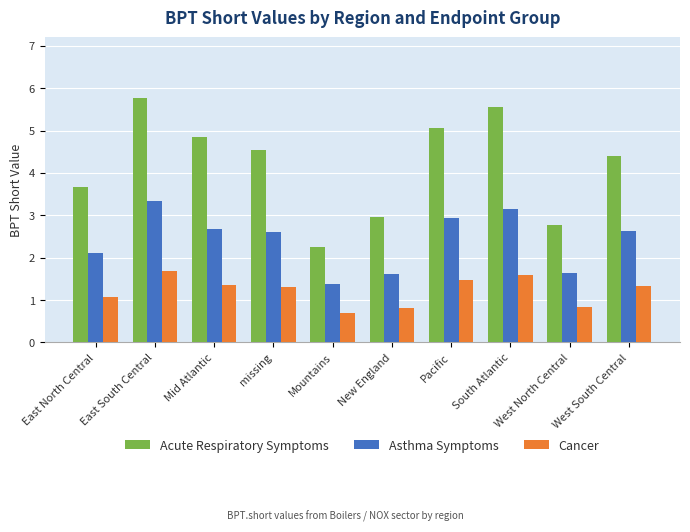

What are all the series names shown in the legend?

Acute Respiratory Symptoms, Asthma Symptoms, Cancer